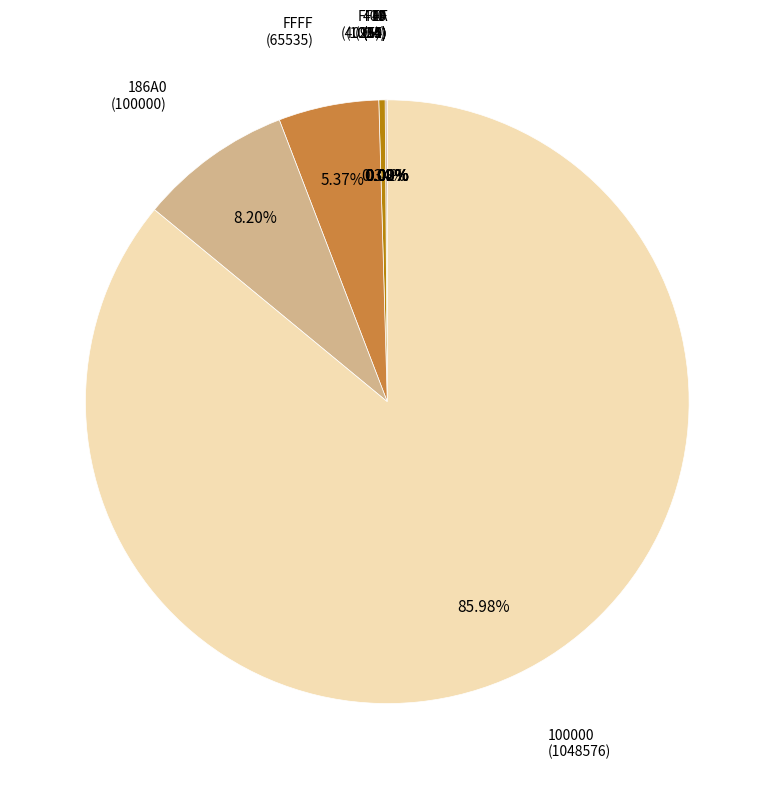

Does any single category account for the majority?

Yes